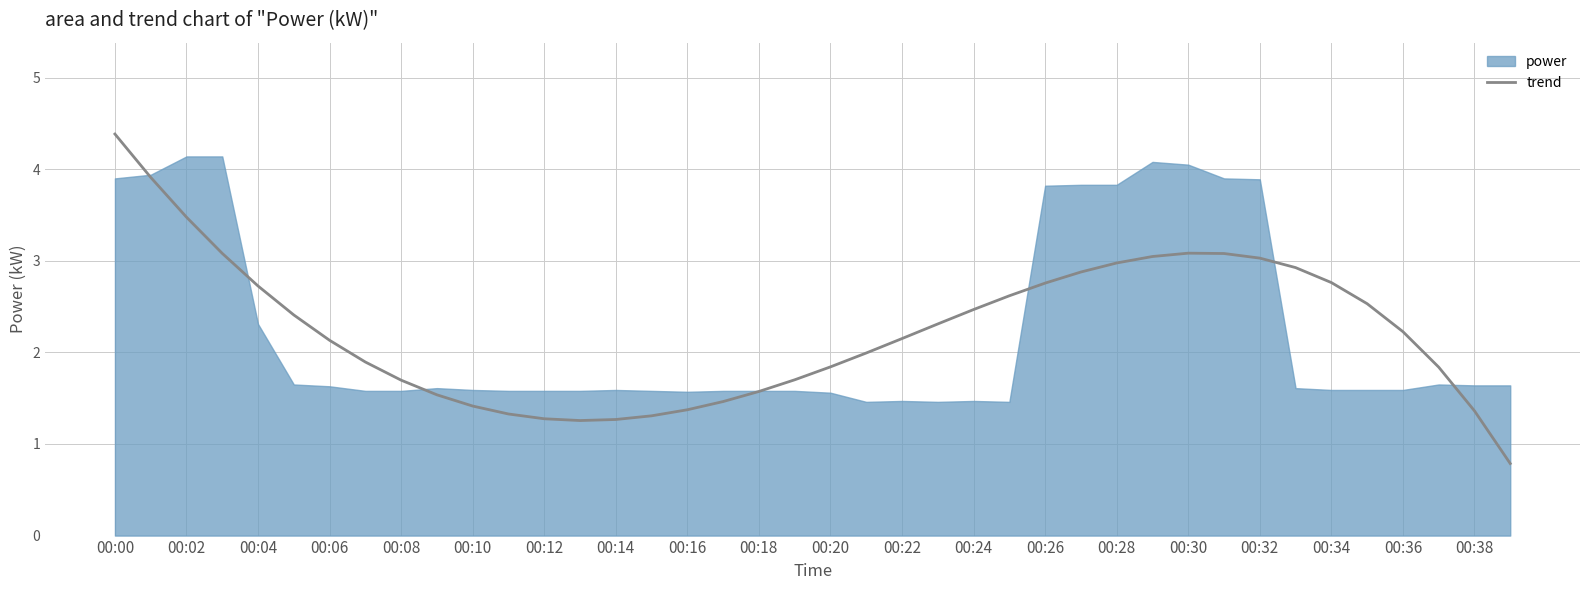

What is the maximum value for trend?

4.4